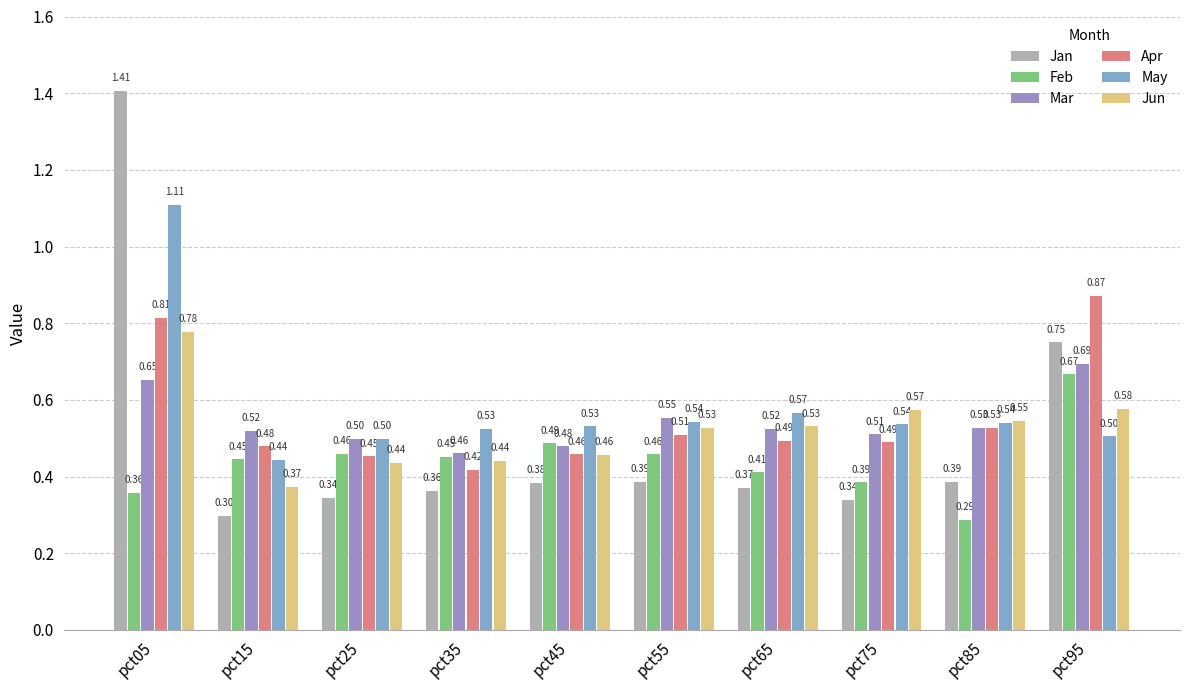

Where is Feb nearest to the value 0?

pct85